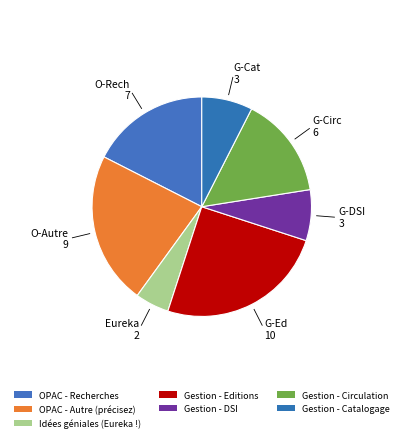

How many segments does this pie chart have?

7